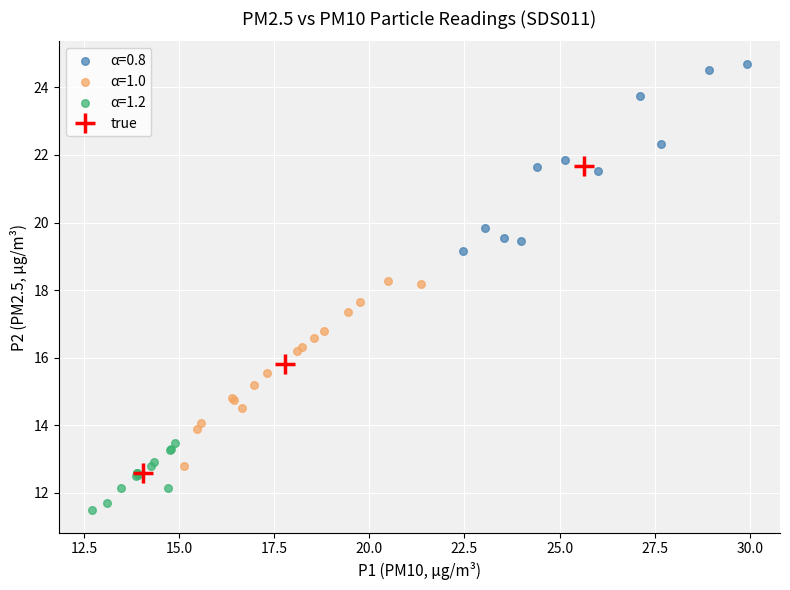

Which series contains the lowest Y value?

α=1.2